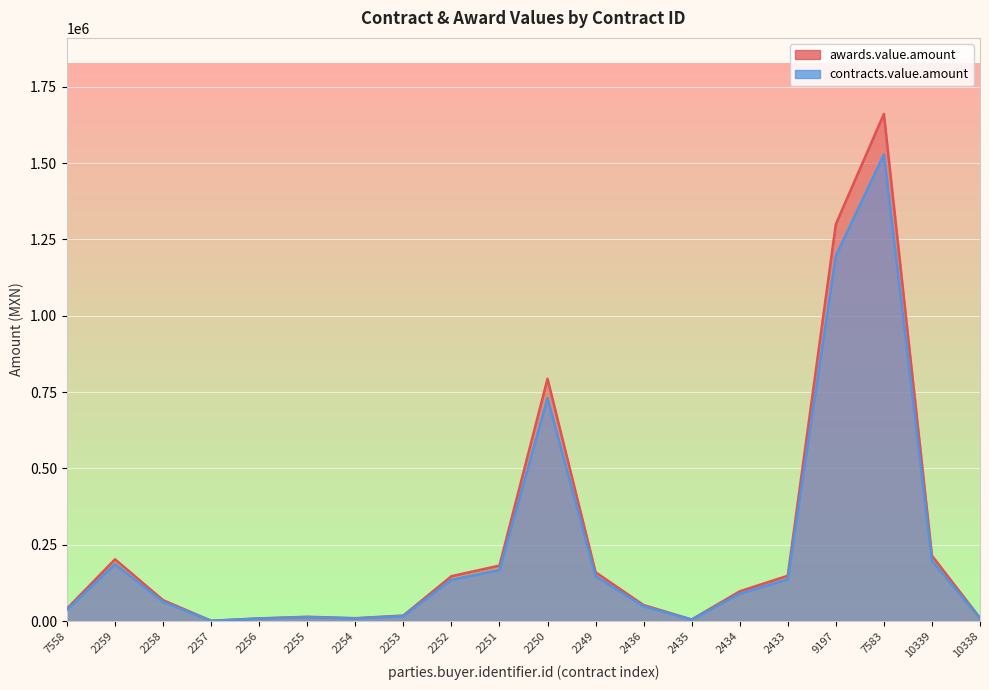

At how many categories does at least one series exceed 5780?

18